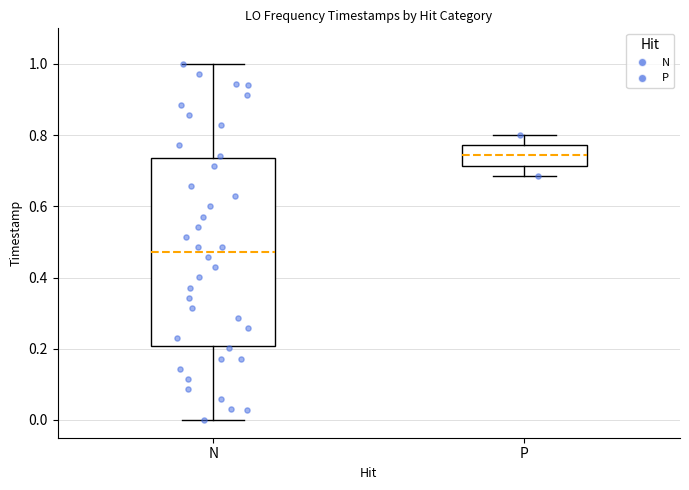

Reading left to right, read every box against the y-axis: the position of its median line, the range the box covers, and the ends of its whiskers. The values are not printed on the chart, so give them approximately, as read against the axis.

N: median 0.48, box 0.20 to 0.74, whiskers 0.00 to 1.00
P: median 0.74, box 0.72 to 0.78, whiskers 0.68 to 0.80